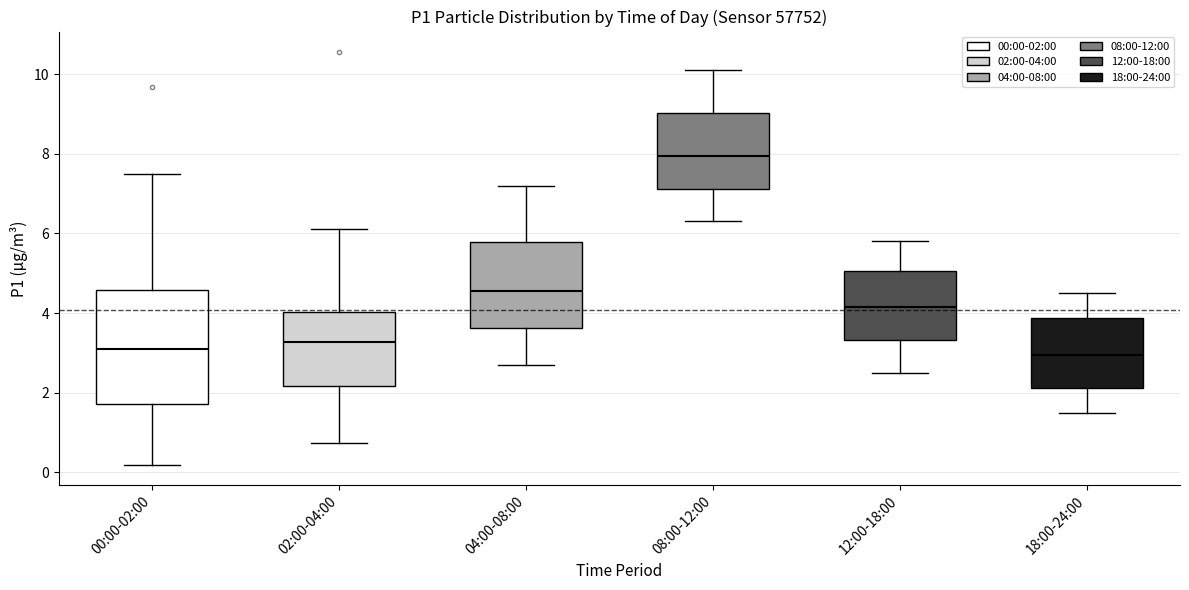

Reading left to right, read every box against the y-axis: the position of its median line, the range the box covers, and the ends of its whiskers. The values are not printed on the chart, so give them approximately, as read against the axis.

00:00-02:00: median 3.0, box 1.8 to 4.6, whiskers 0.2 to 7.6
02:00-04:00: median 3.2, box 2.2 to 4.0, whiskers 0.8 to 6.2
04:00-08:00: median 4.6, box 3.6 to 5.8, whiskers 2.8 to 7.2
08:00-12:00: median 8.0, box 7.2 to 9.0, whiskers 6.4 to 10.2
12:00-18:00: median 4.2, box 3.4 to 5.0, whiskers 2.6 to 5.8
18:00-24:00: median 3.0, box 2.2 to 3.8, whiskers 1.6 to 4.6